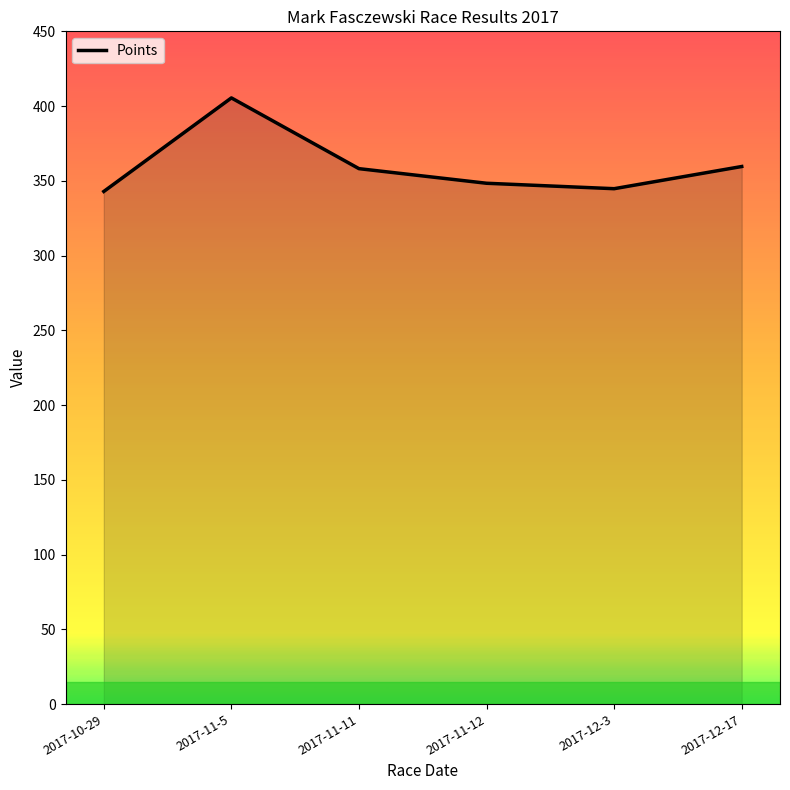

What is the difference between the values at 2017-11-11 and 2017-12-3?

13.4